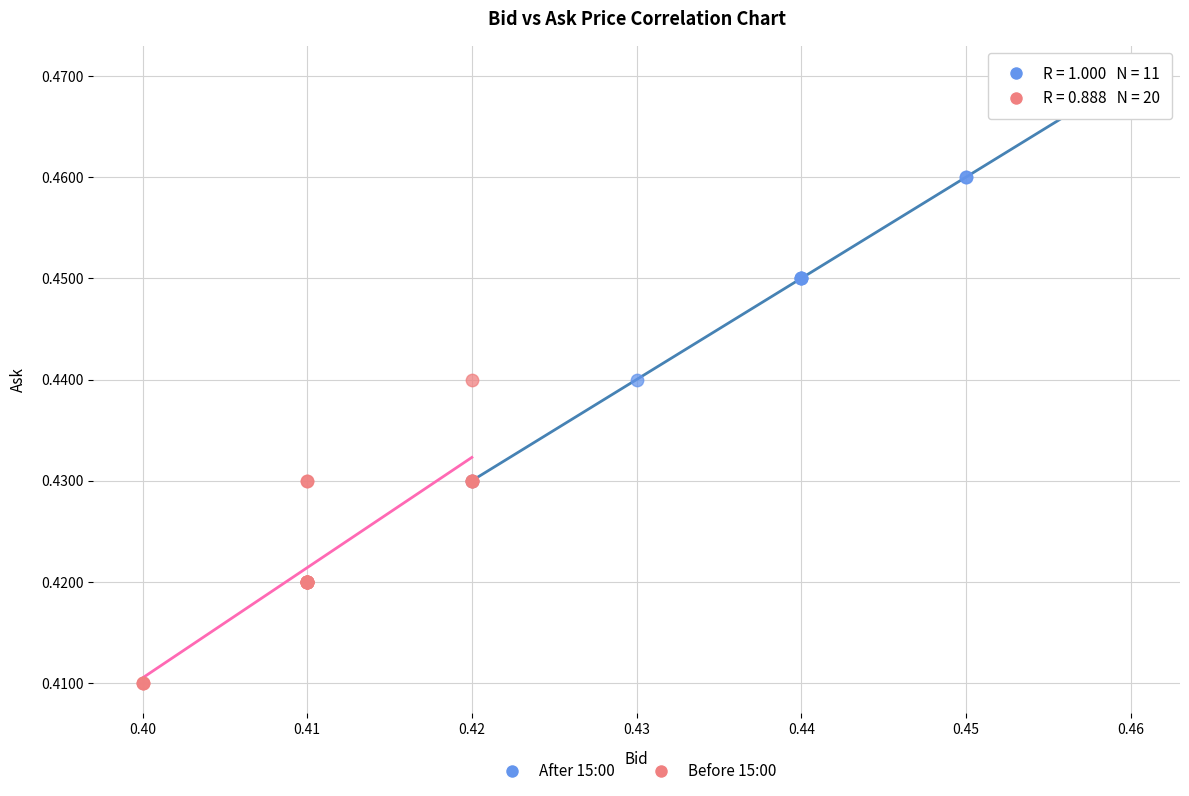

Which series contains the lowest Y value?

Before 15:00